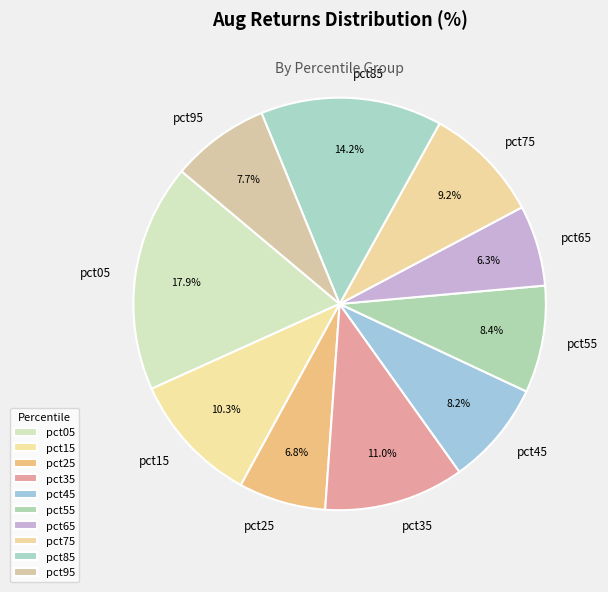

To the nearest percent, what is the combined percentage of pct05 and pct95?

26%